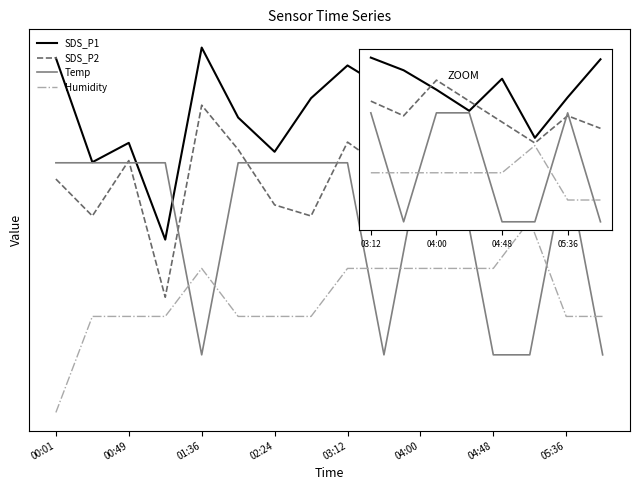

At which label does SDS_P1 first exceed 1?

00:01